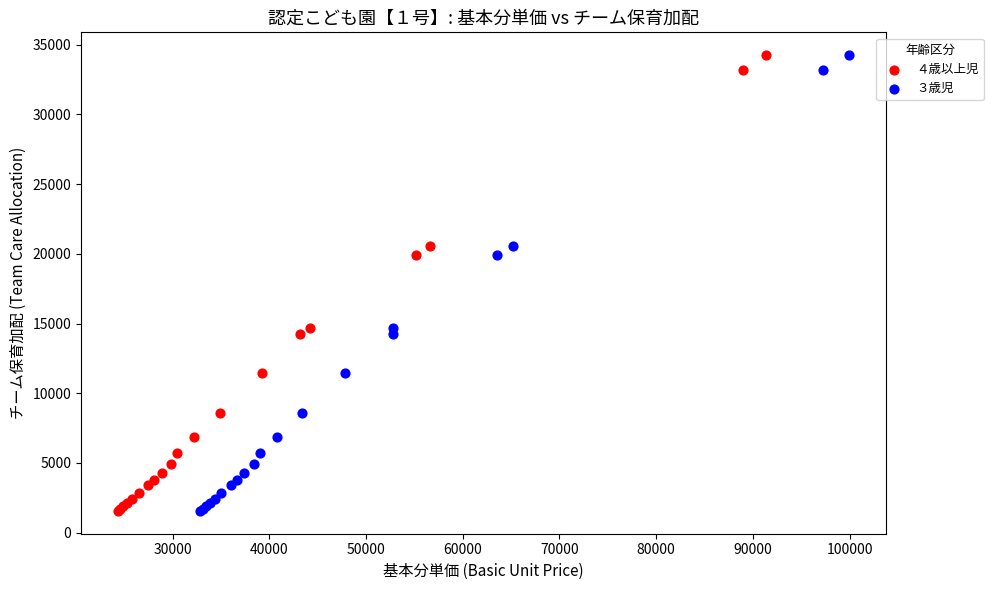

What are all the series names shown in the legend?

４歳以上児, ３歳児